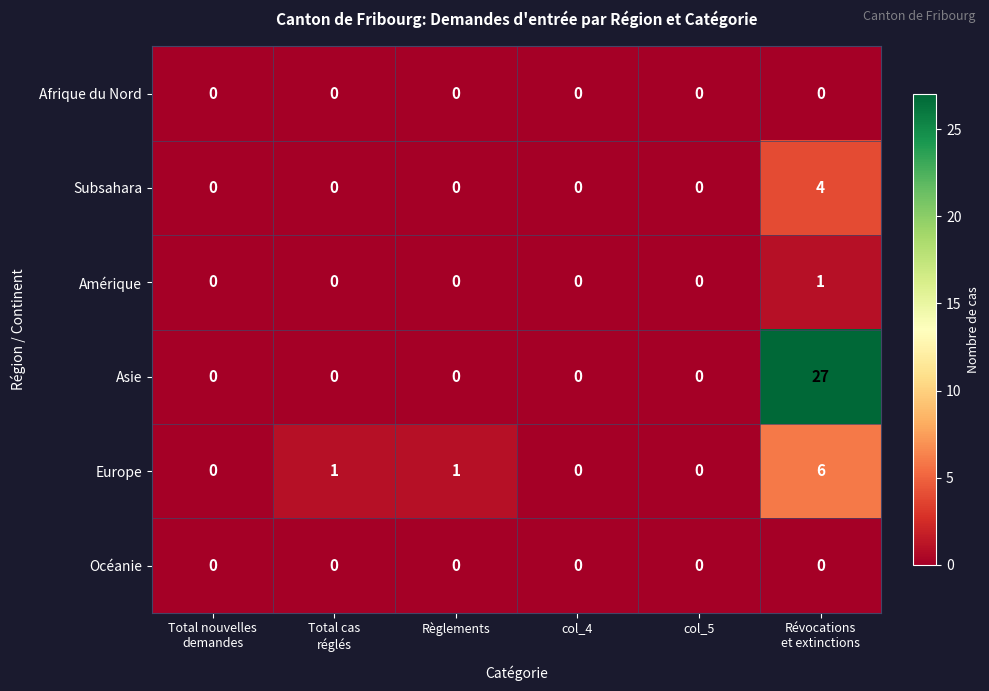

Which series has the largest total across all categories?

Asie